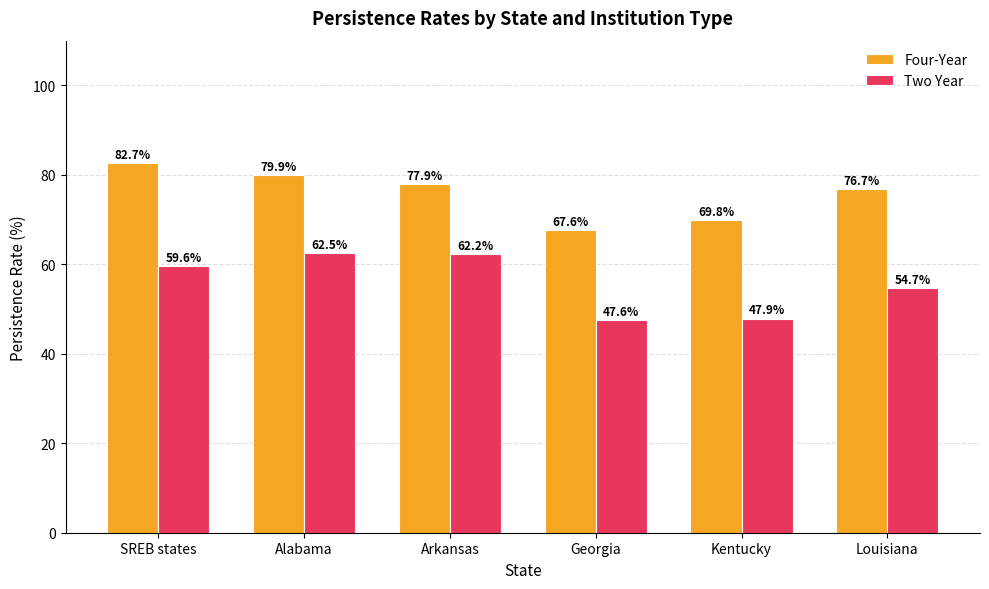

List the series in order of their peak value, lowest first.

Two Year, Four-Year